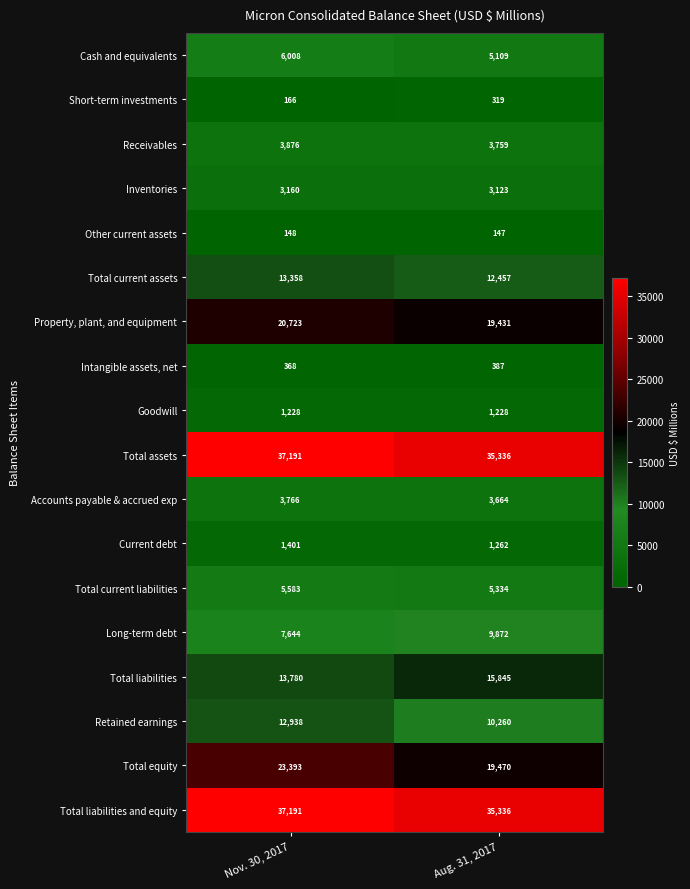

What is the average value of the Goodwill series?

1228